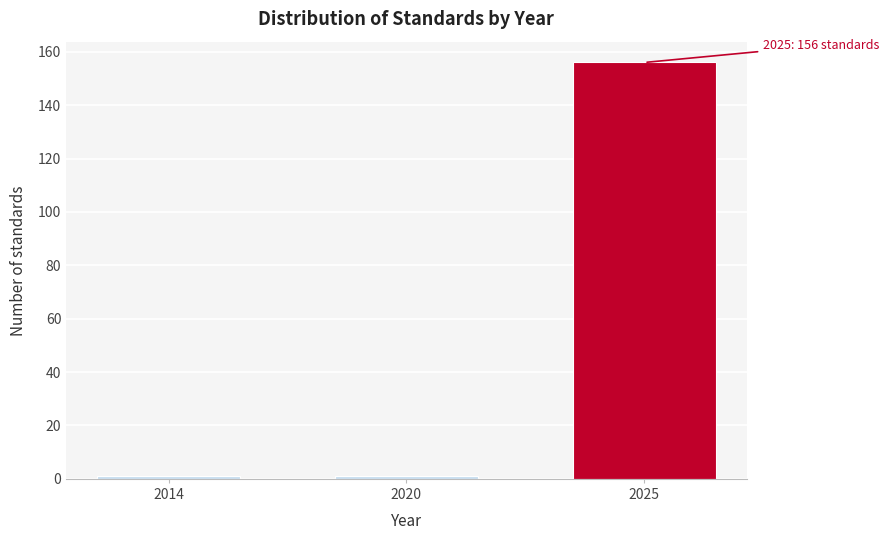

Reading left to right, transcribe all the data shown in this chart.

1	1	156